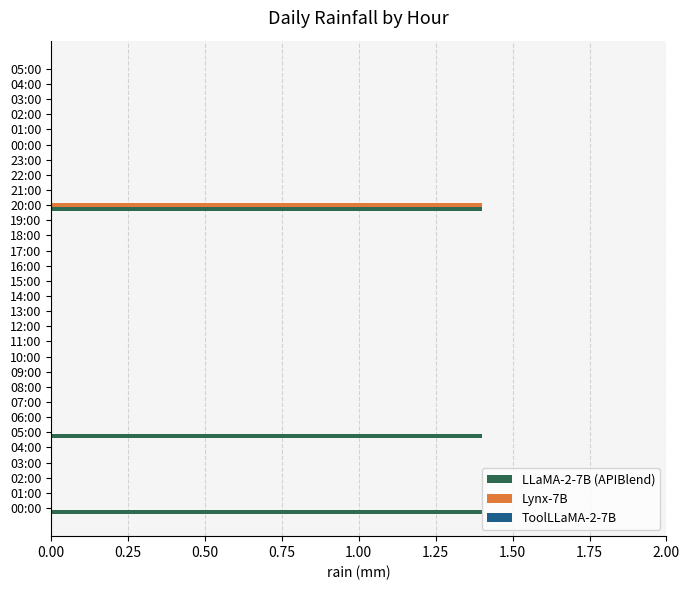

What position from the right is 0.75?

27